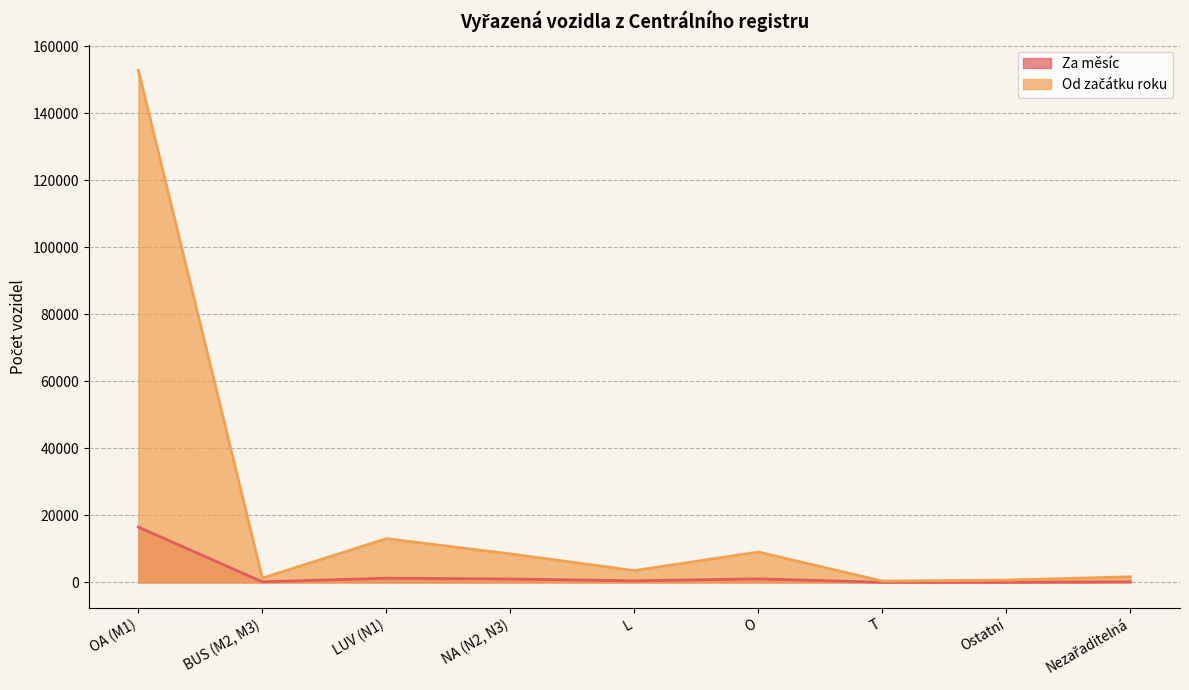

How many lines are shown in the chart?

2